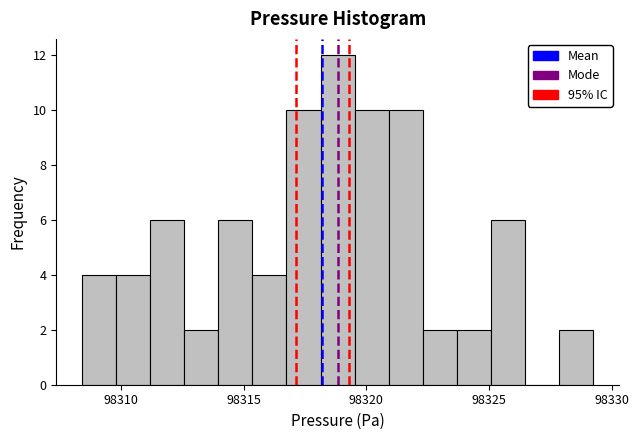

Read against the x-axis, roughly where is the centre of the tallest bar?

98319.0